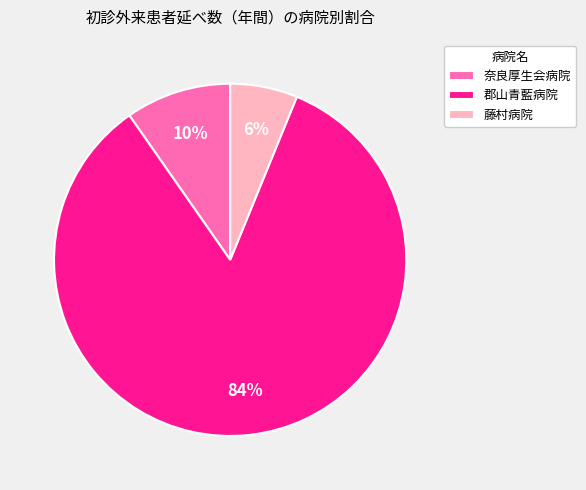

Between 奈良厚生会病院 and 郡山青藍病院, which is larger?

郡山青藍病院